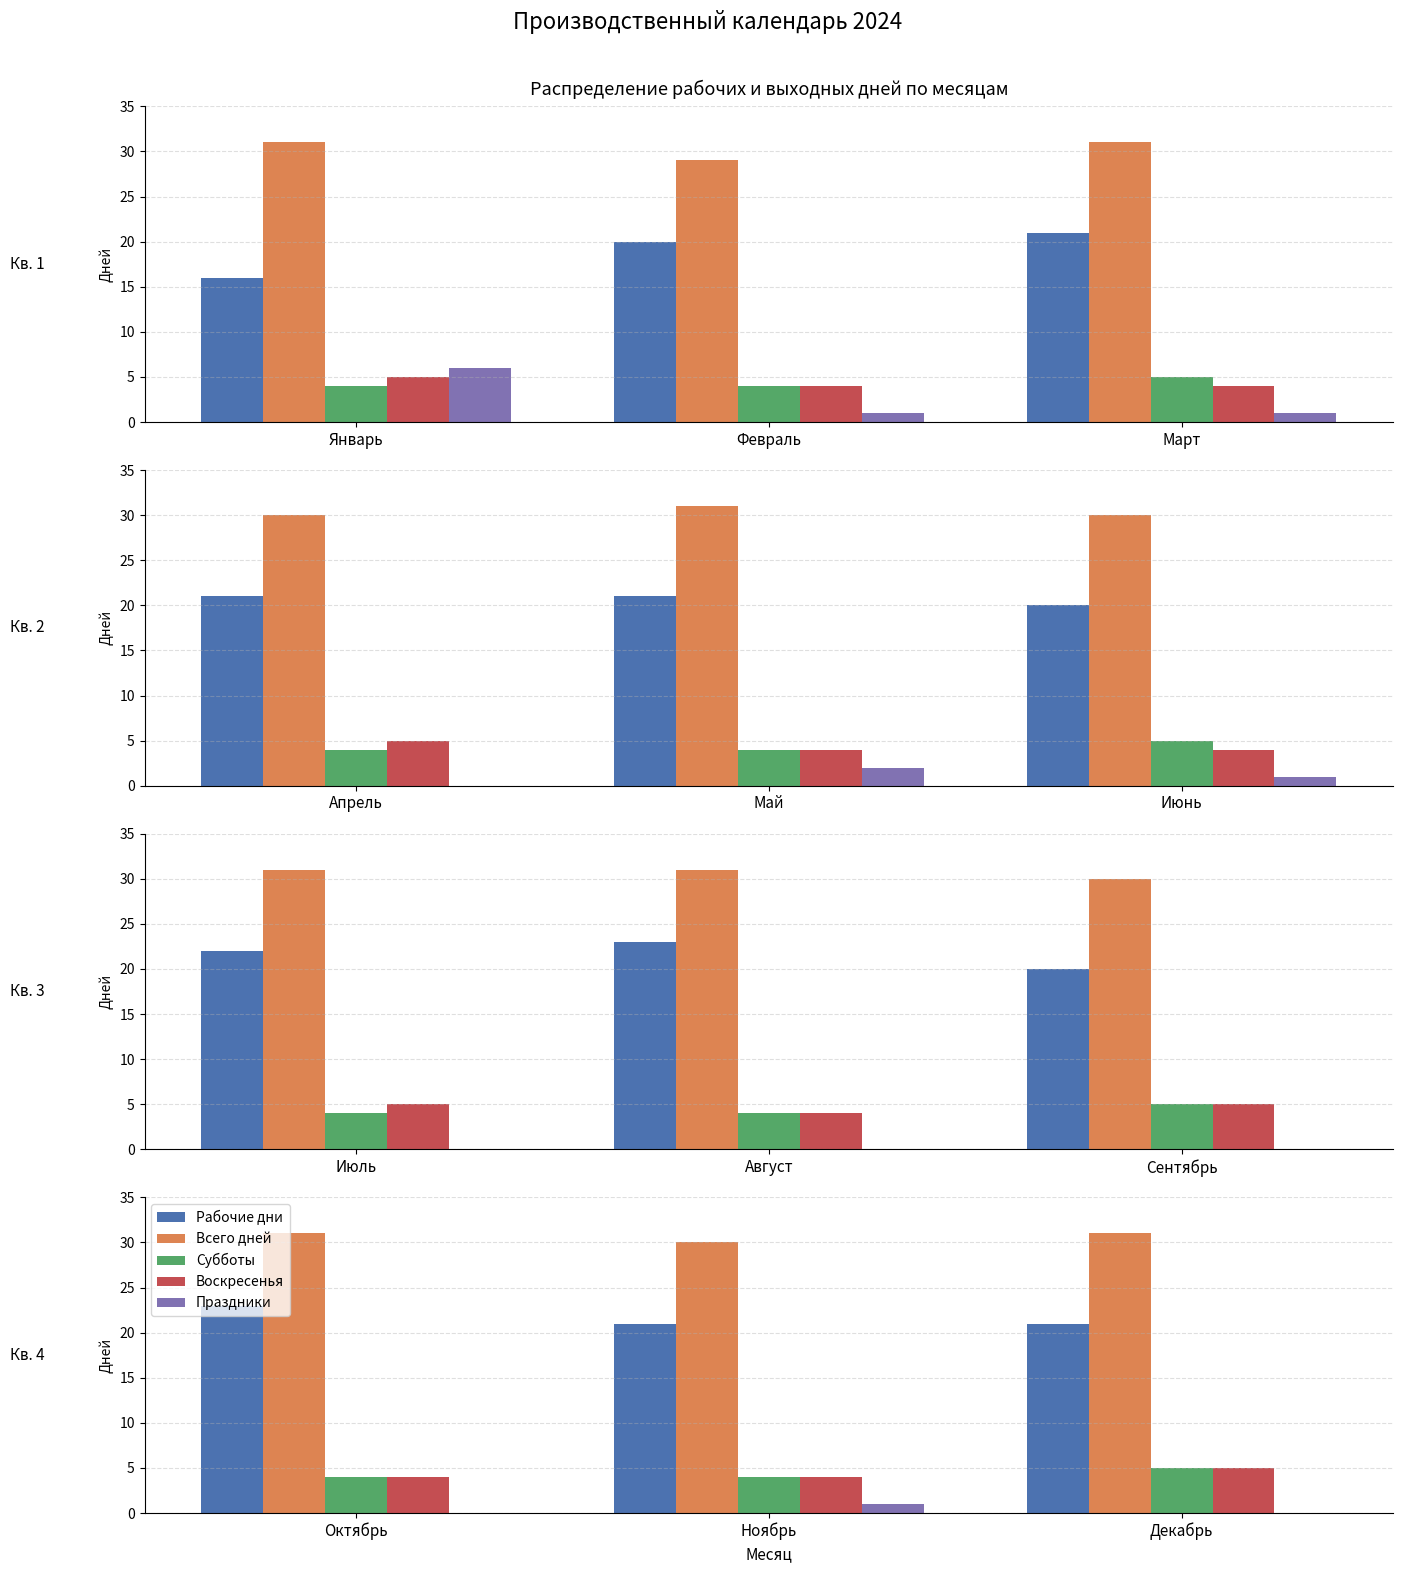

What are all the series names shown in the legend?

Рабочие дни, Всего дней, Субботы, Воскресенья, Праздники